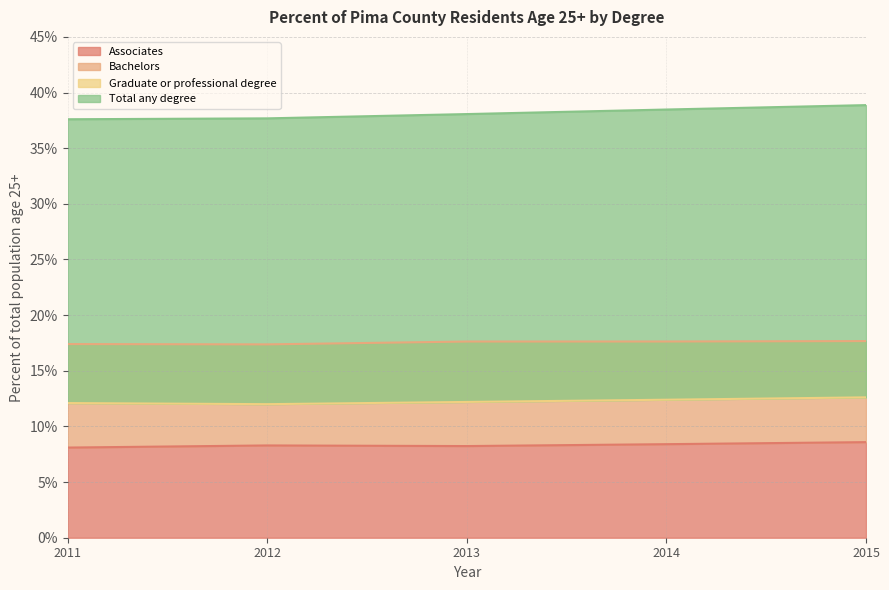

Rank the series by their maximum value, from highest to lowest.

Total any degree, Bachelors, Graduate or professional degree, Associates